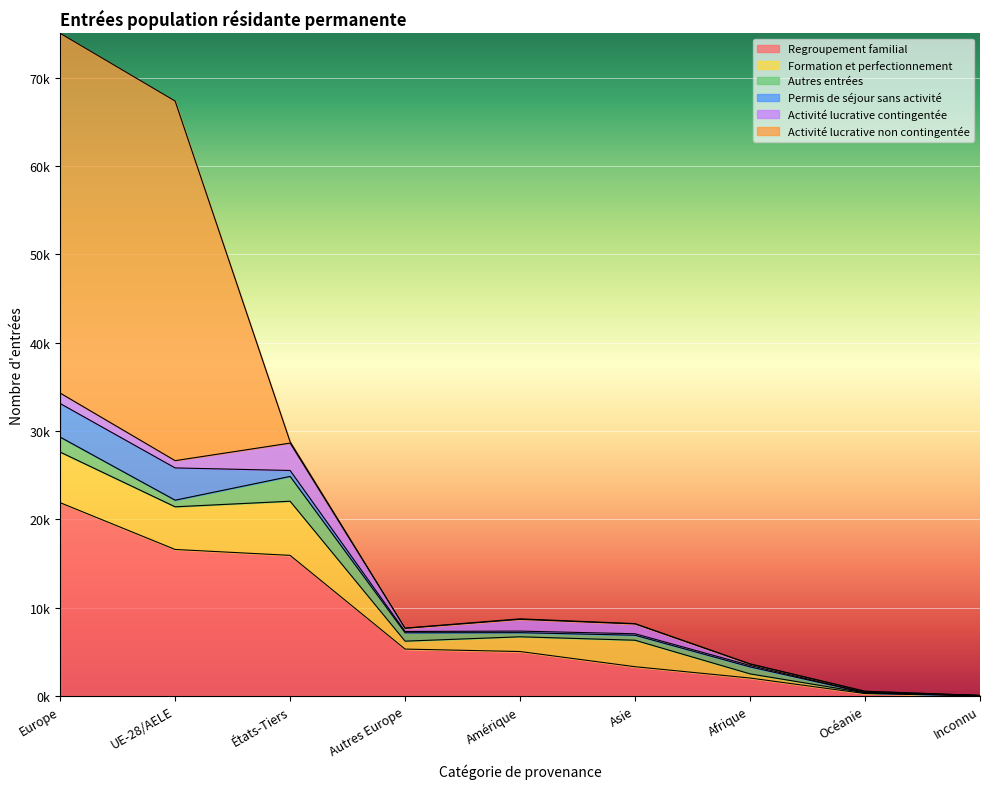

What is the difference between the Permis de séjour sans activité values at UE-28/AELE and Amérique?

3477